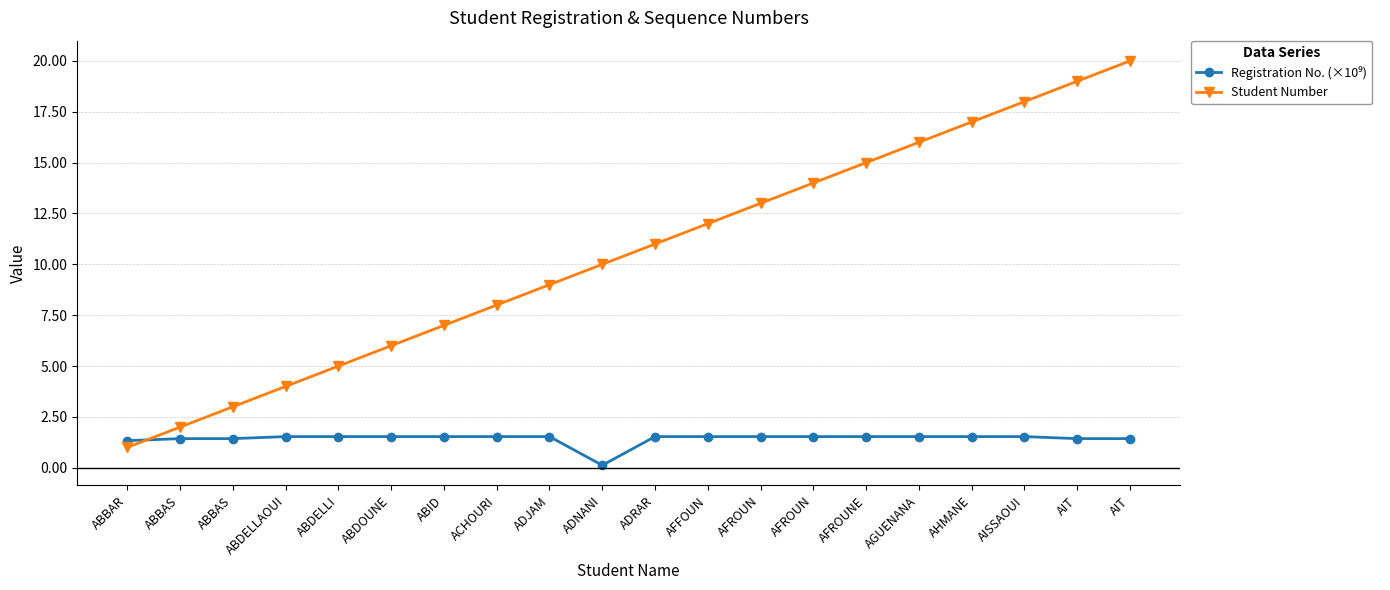

Reading left to right, what are all the values shown in this chart?

Registration No. (×10⁹): 1.3	1.4	1.4	1.5	1.5	1.5	1.5	1.5	1.5	0.1	1.5	1.5	1.5	1.5	1.5	1.5	1.5	1.5	1.4	1.4
Student Number: 1.0	2.0	3.0	4.0	5.0	6.0	7.0	8.0	9.0	10.0	11.0	12.0	13.0	14.0	15.0	16.0	17.0	18.0	19.0	20.0